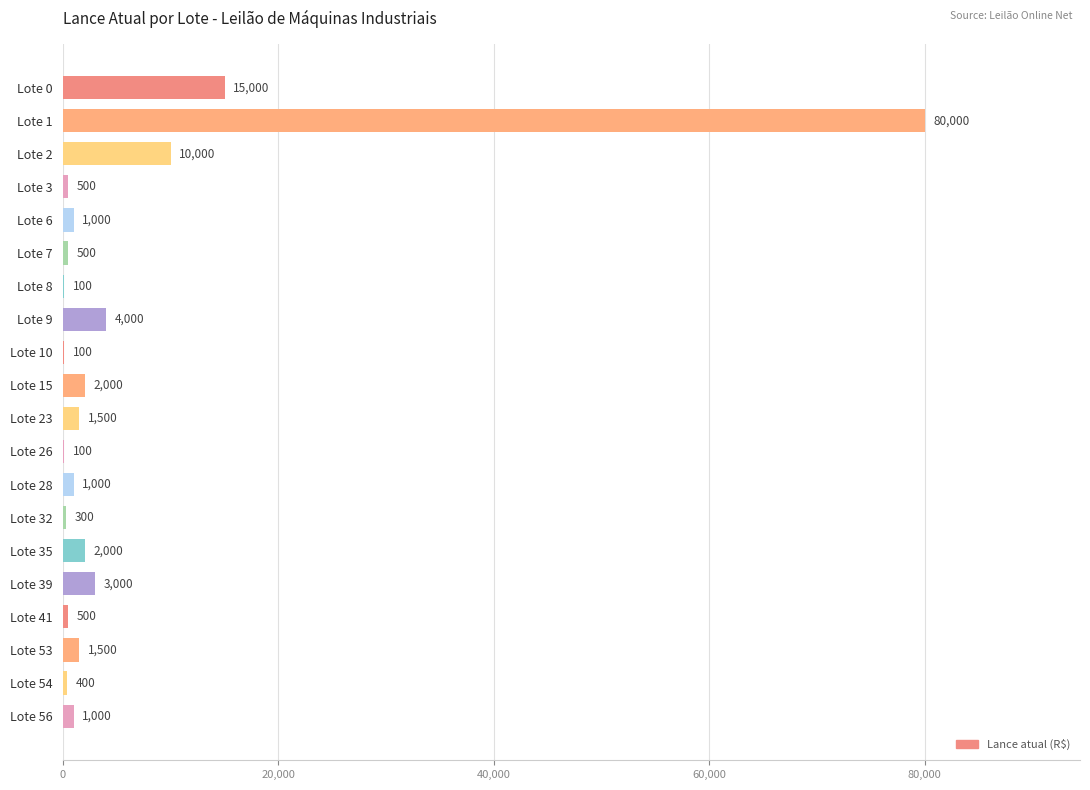

How many series are shown in this chart?

1